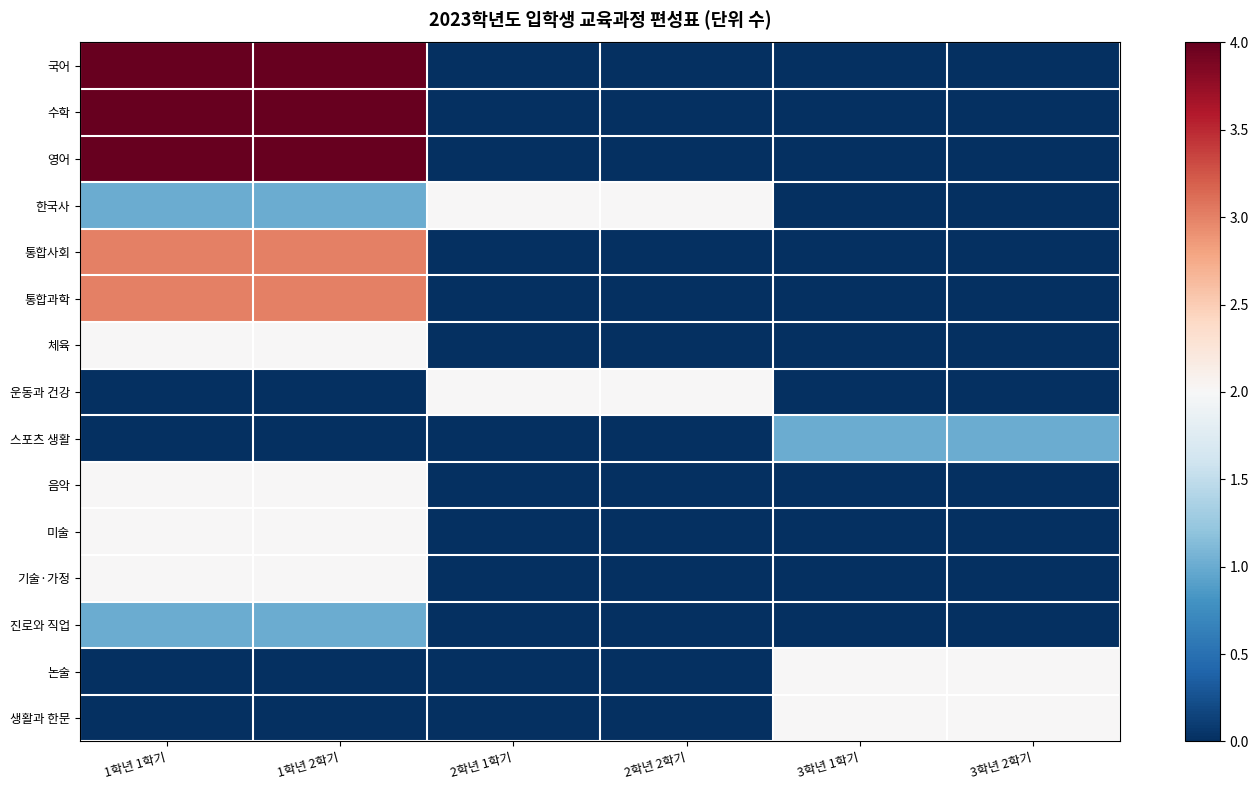

Reading left to right, what are all the values shown in this chart?

국어: 1학년 1학기=4	1학년 2학기=4	2학년 1학기=0	2학년 2학기=0	3학년 1학기=0	3학년 2학기=0
수학: 1학년 1학기=4	1학년 2학기=4	2학년 1학기=0	2학년 2학기=0	3학년 1학기=0	3학년 2학기=0
영어: 1학년 1학기=4	1학년 2학기=4	2학년 1학기=0	2학년 2학기=0	3학년 1학기=0	3학년 2학기=0
한국사: 1학년 1학기=1	1학년 2학기=1	2학년 1학기=2	2학년 2학기=2	3학년 1학기=0	3학년 2학기=0
통합사회: 1학년 1학기=3	1학년 2학기=3	2학년 1학기=0	2학년 2학기=0	3학년 1학기=0	3학년 2학기=0
통합과학: 1학년 1학기=3	1학년 2학기=3	2학년 1학기=0	2학년 2학기=0	3학년 1학기=0	3학년 2학기=0
체육: 1학년 1학기=2	1학년 2학기=2	2학년 1학기=0	2학년 2학기=0	3학년 1학기=0	3학년 2학기=0
운동과 건강: 1학년 1학기=0	1학년 2학기=0	2학년 1학기=2	2학년 2학기=2	3학년 1학기=0	3학년 2학기=0
스포츠 생활: 1학년 1학기=0	1학년 2학기=0	2학년 1학기=0	2학년 2학기=0	3학년 1학기=1	3학년 2학기=1
음악: 1학년 1학기=2	1학년 2학기=2	2학년 1학기=0	2학년 2학기=0	3학년 1학기=0	3학년 2학기=0
미술: 1학년 1학기=2	1학년 2학기=2	2학년 1학기=0	2학년 2학기=0	3학년 1학기=0	3학년 2학기=0
기술·가정: 1학년 1학기=2	1학년 2학기=2	2학년 1학기=0	2학년 2학기=0	3학년 1학기=0	3학년 2학기=0
진로와 직업: 1학년 1학기=1	1학년 2학기=1	2학년 1학기=0	2학년 2학기=0	3학년 1학기=0	3학년 2학기=0
논술: 1학년 1학기=0	1학년 2학기=0	2학년 1학기=0	2학년 2학기=0	3학년 1학기=2	3학년 2학기=2
생활과 한문: 1학년 1학기=0	1학년 2학기=0	2학년 1학기=0	2학년 2학기=0	3학년 1학기=2	3학년 2학기=2